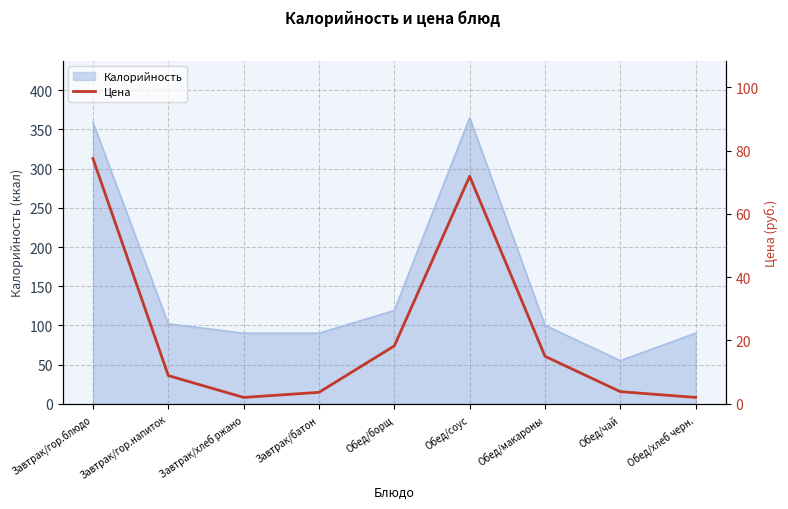

True or false: the data has more than 1 interior local peaks.

False